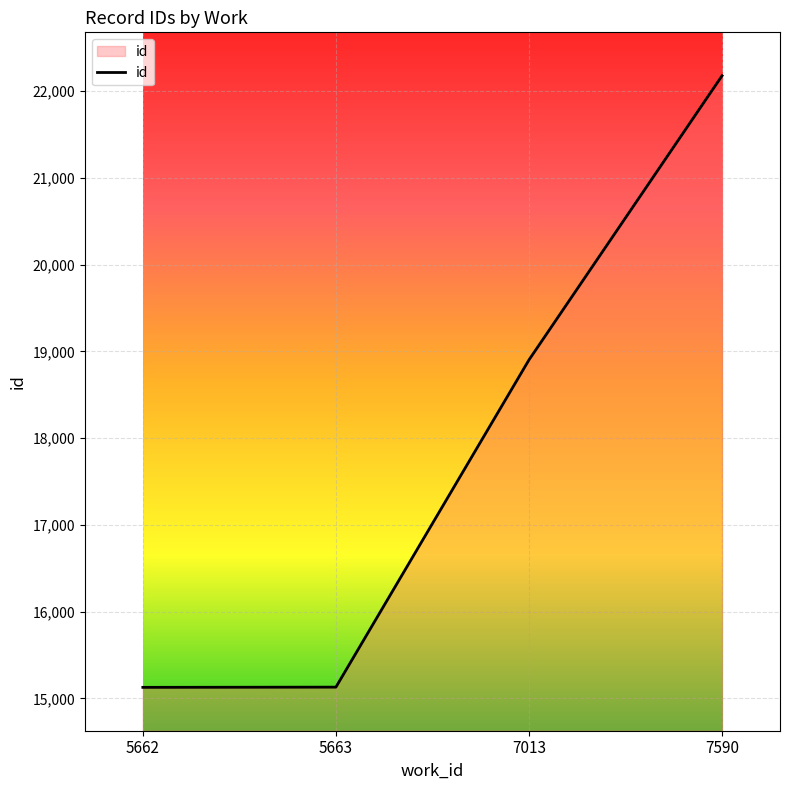

The chart shows a value of 26071.4 at 5663. True or false?

False